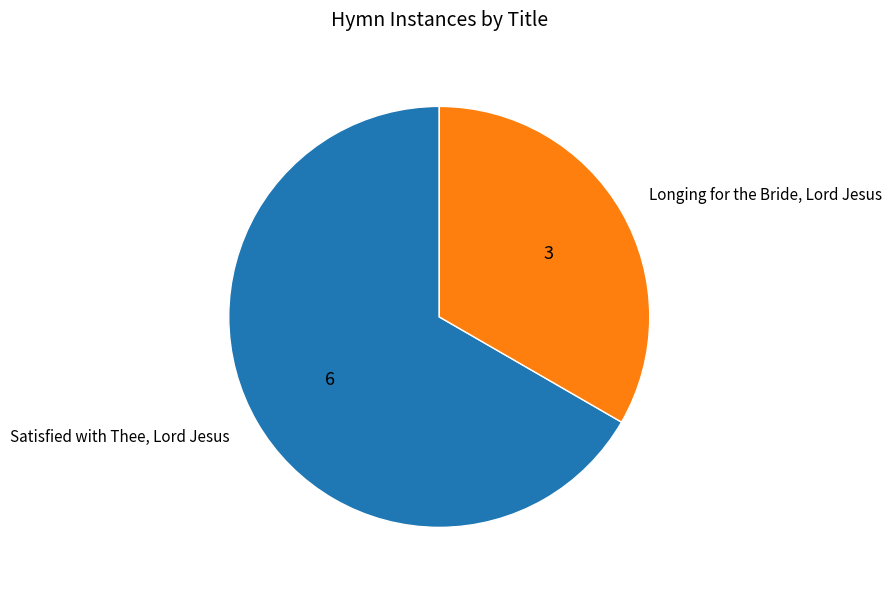

Is Satisfied with Thee, Lord Jesus the majority of the pie?

Yes